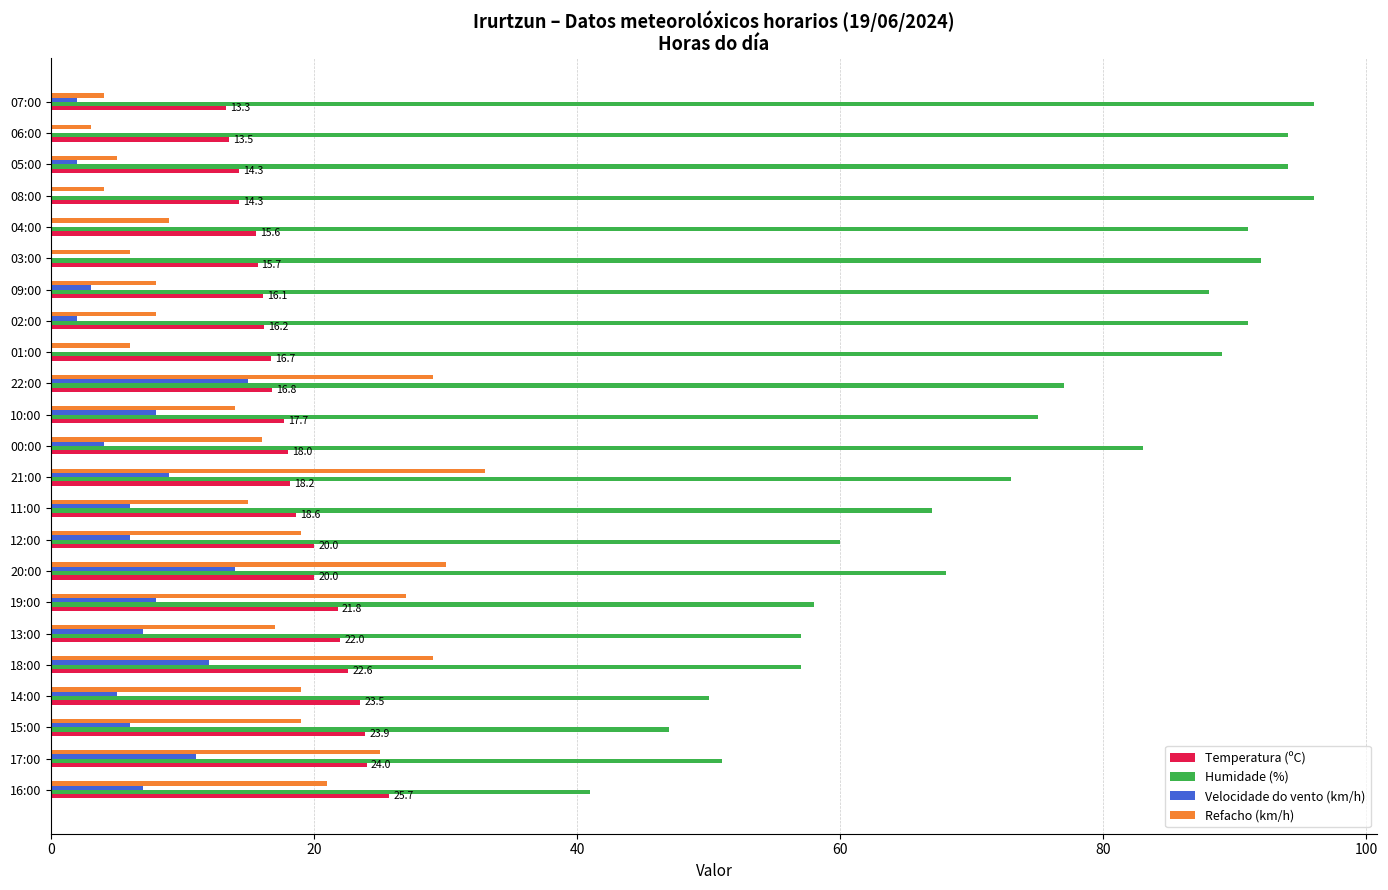

What is the sum of the Velocidade do vento (km/h) values at 11:00 and 21:00?

15.0